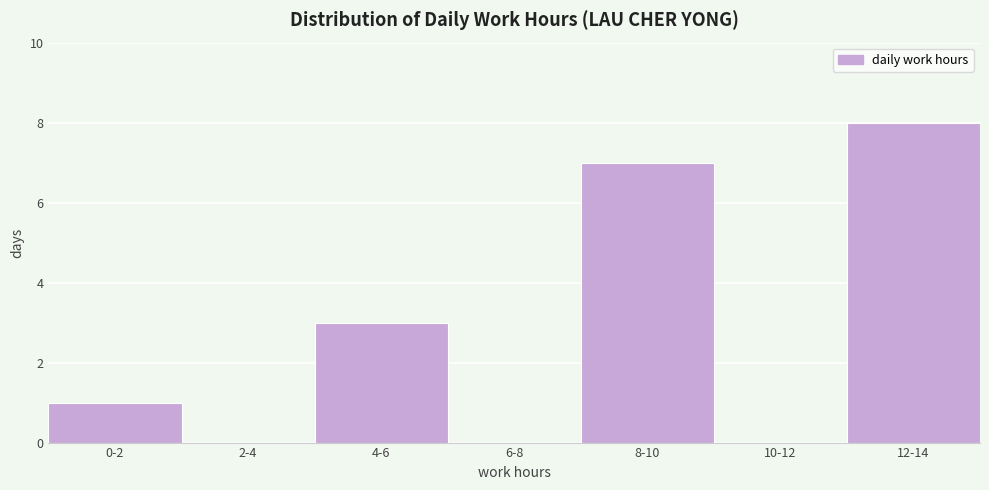

Reading left to right, transcribe all the data shown in this chart.

0-2=1	2-4=0	4-6=3	6-8=0	8-10=7	10-12=0	12-14=8